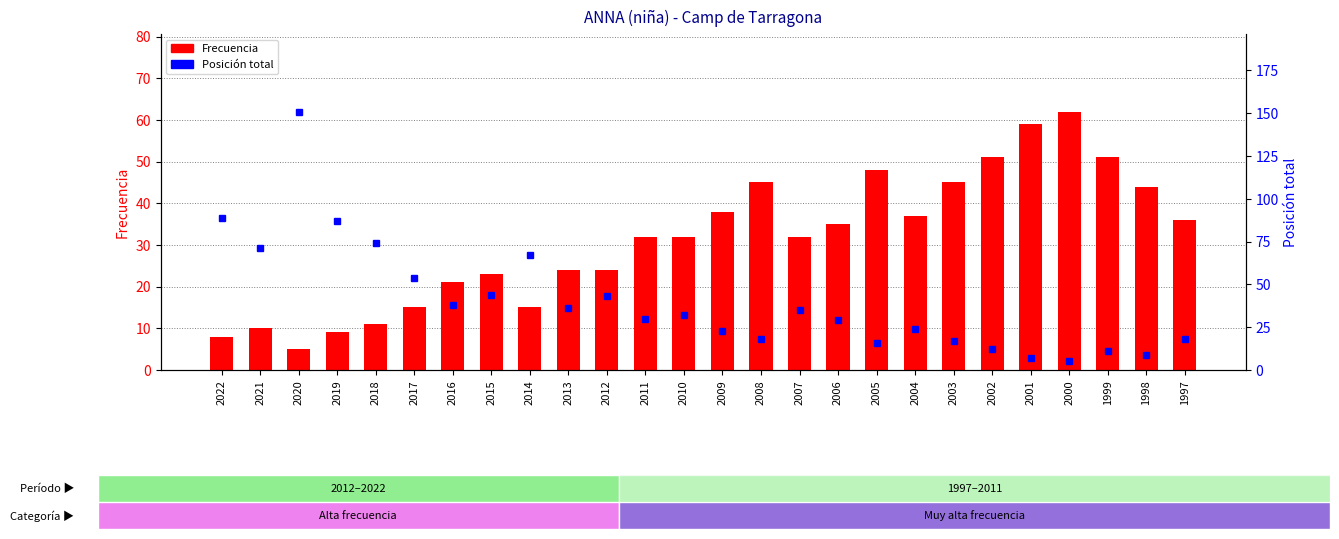

How many values in the Posición total series are below 32?

13